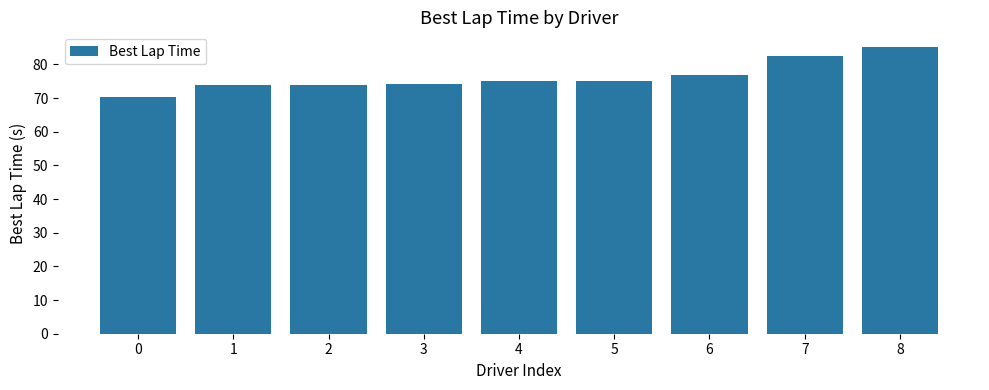

How many data points are above 75?

5